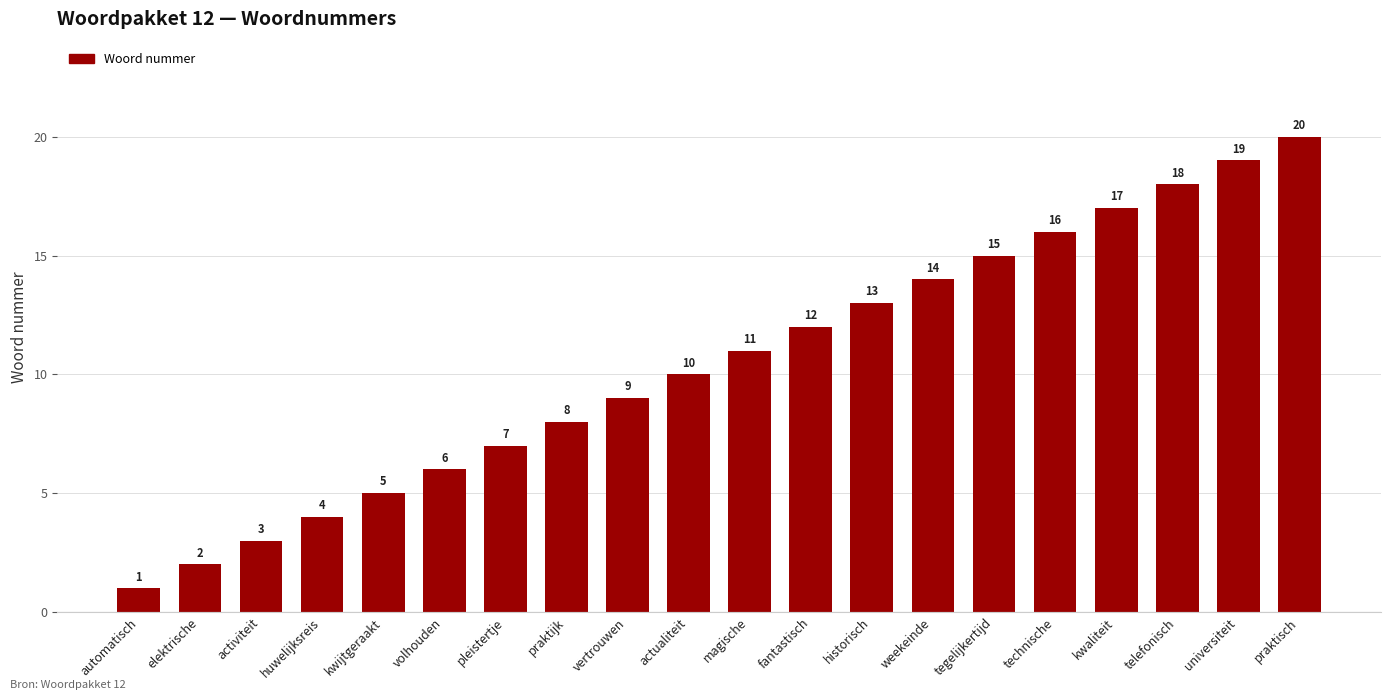

How many bars are there in total?

20